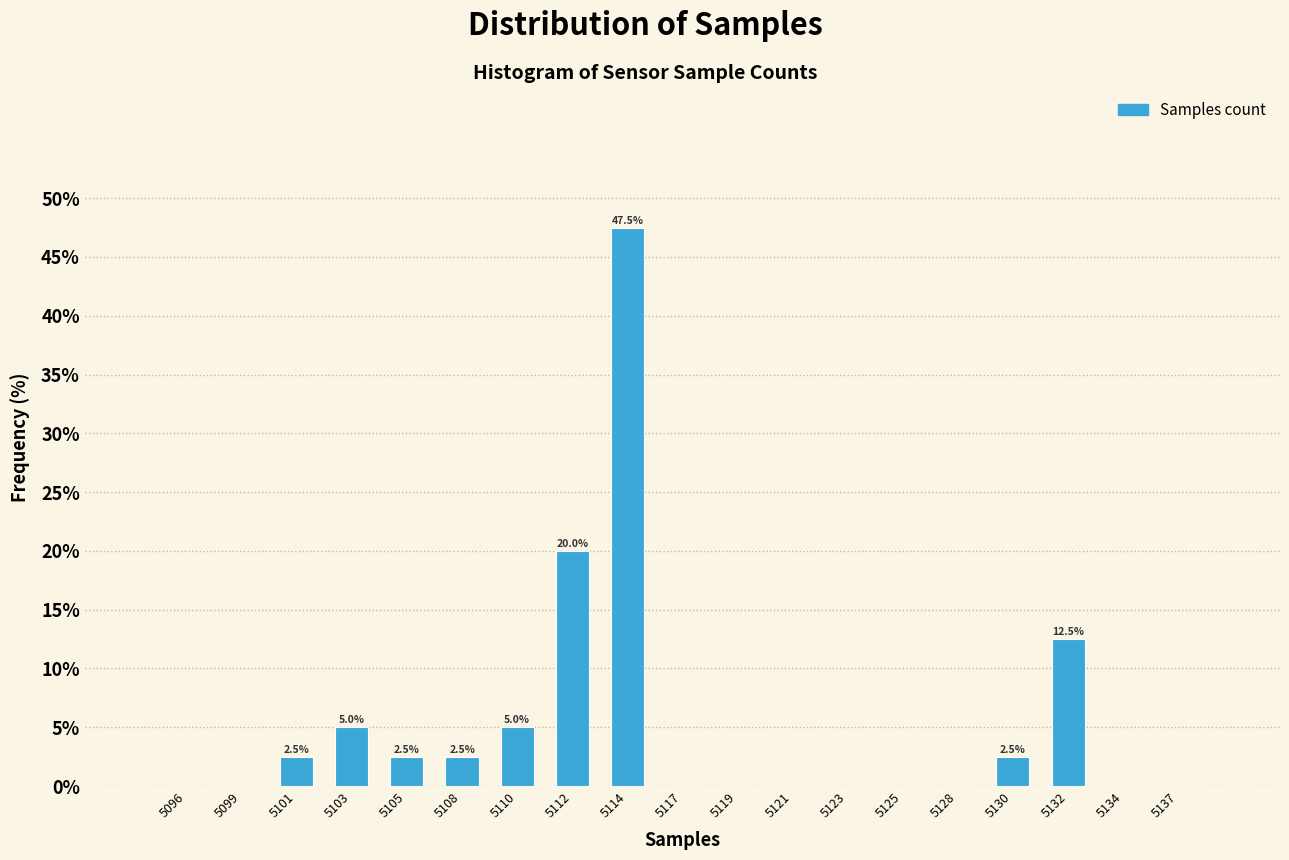

Reading left to right, list all the values displayed in this chart.

5096=0.0	5099=0.0	5101=2.5	5103=5.0	5105=2.5	5108=2.5	5110=5.0	5112=20.0	5114=47.5	5117=0.0	5119=0.0	5121=0.0	5123=0.0	5125=0.0	5128=0.0	5130=2.5	5132=12.5	5134=0.0	5137=0.0